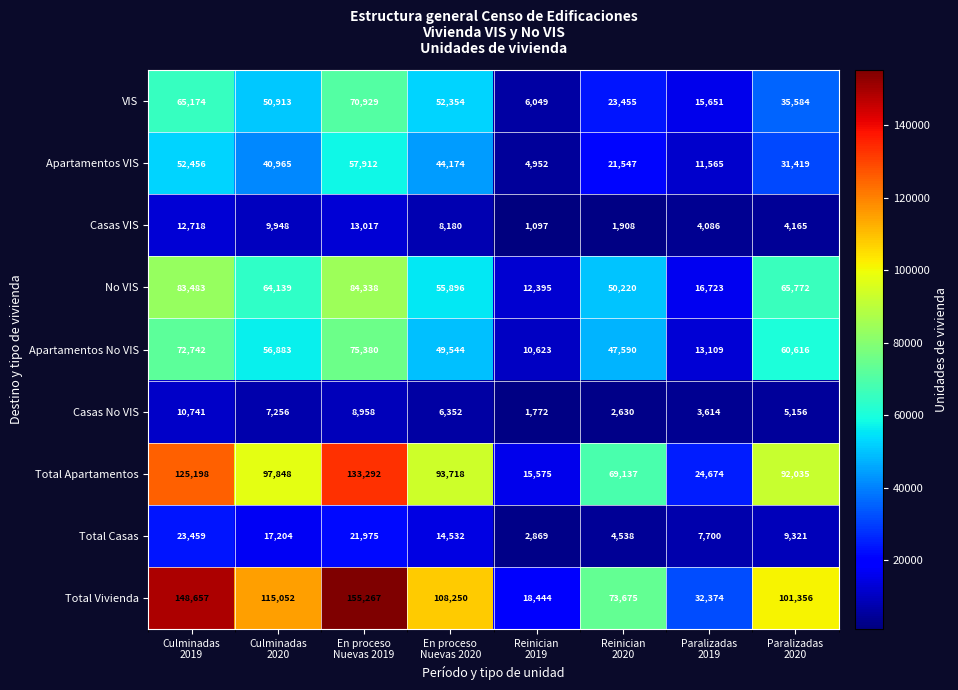

Between Reinician
2020 and Paralizadas
2019, which series saw the biggest shift?

Total Apartamentos